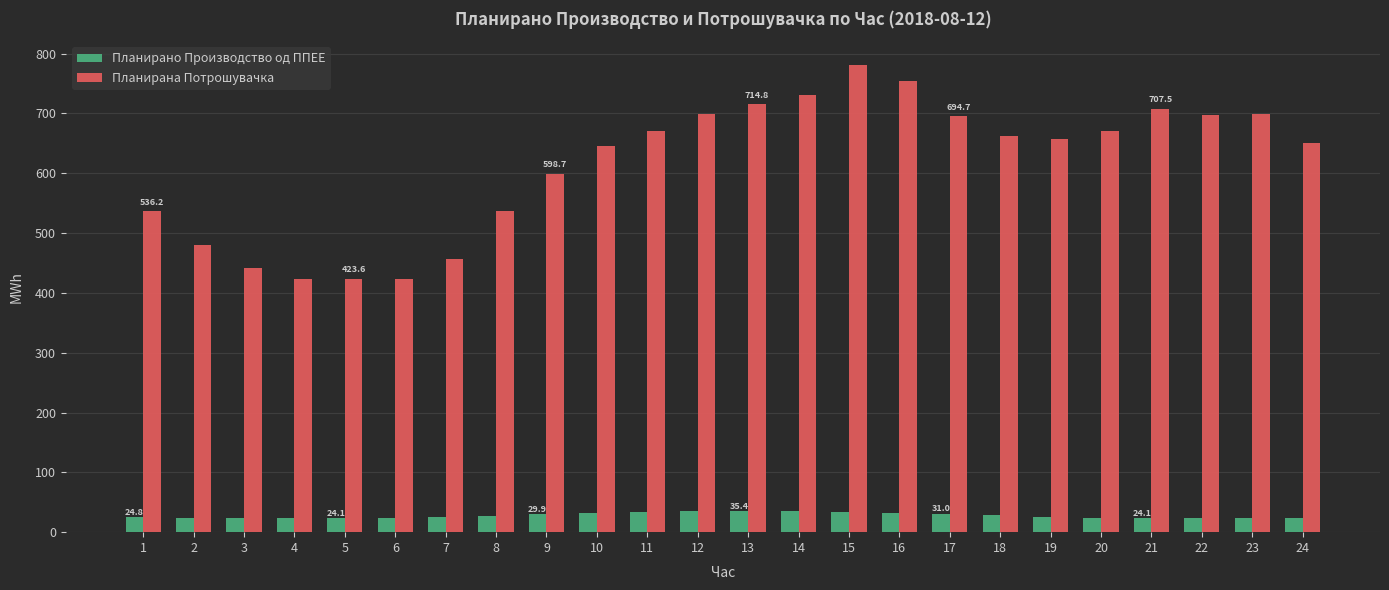

What are all the series names shown in the legend?

Планирано Производство од ППЕЕ, Планирана Потрошувачка